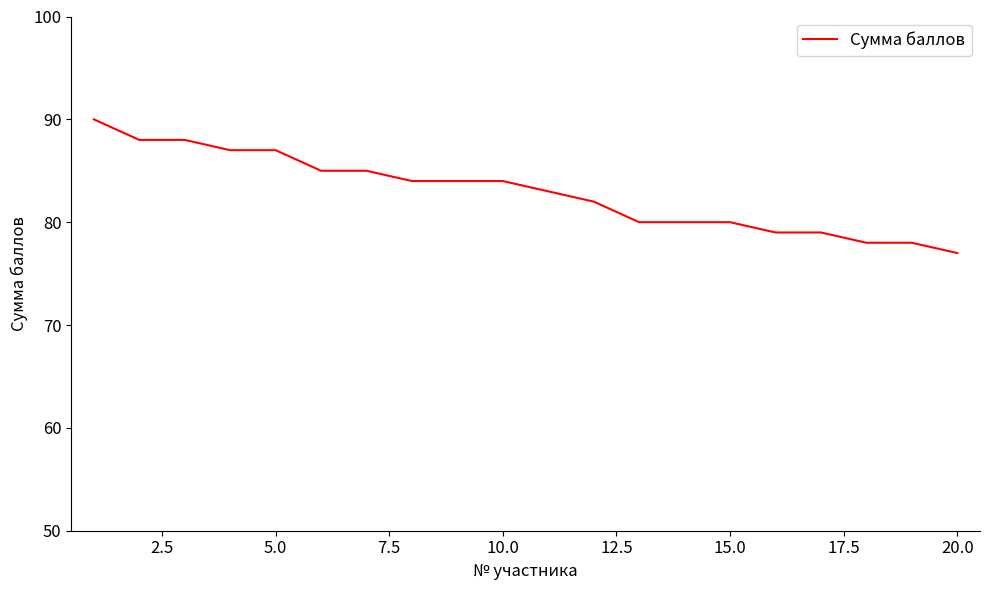

What is the minimum value shown in the chart?

77